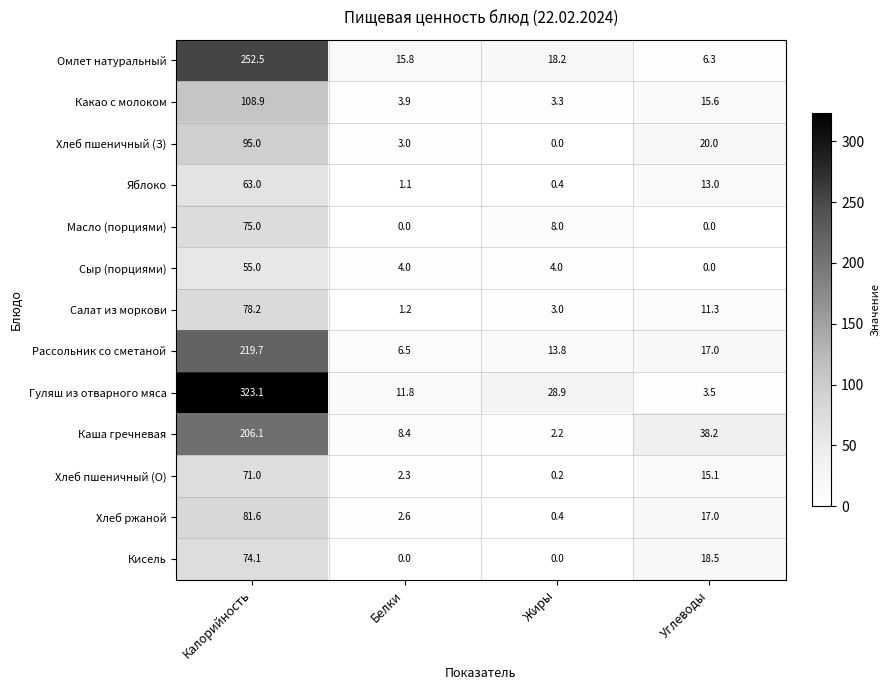

Rank the series at Калорийность from lowest to highest value.

Сыр (порциями), Яблоко, Хлеб пшеничный (О), Кисель, Масло (порциями), Салат из моркови, Хлеб ржаной, Хлеб пшеничный (З), Какао с молоком, Каша гречневая, Рассольник со сметаной, Омлет натуральный, Гуляш из отварного мяса